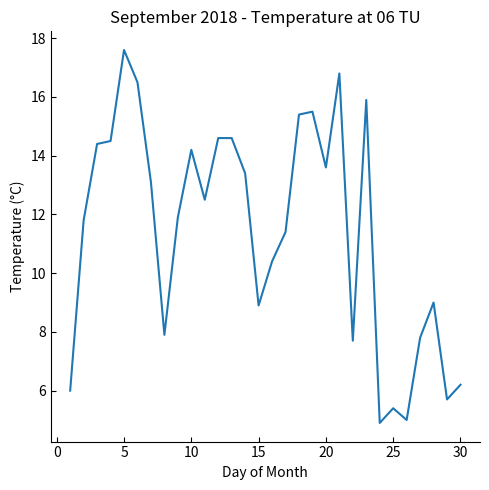

What is the greatest value displayed?

17.6